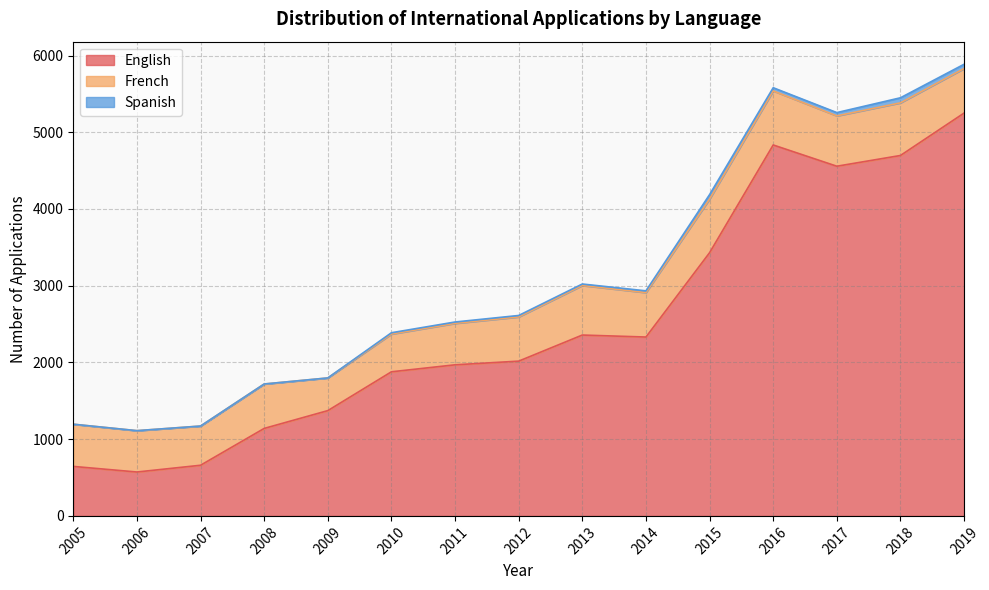

What is the maximum value shown in the chart?

5250